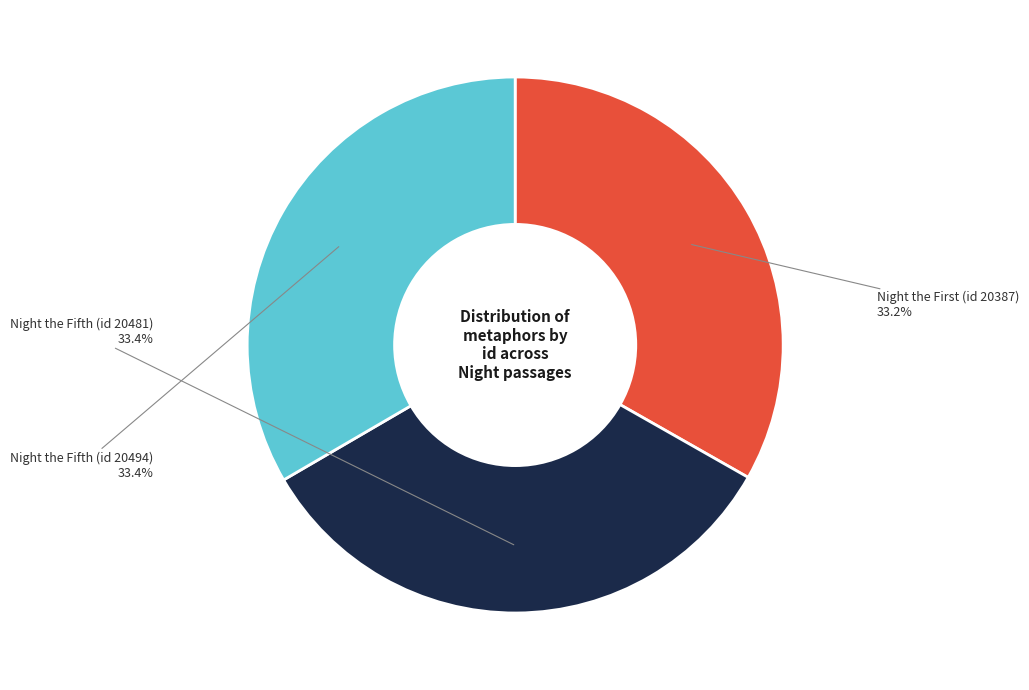

How many segments does this pie chart have?

3